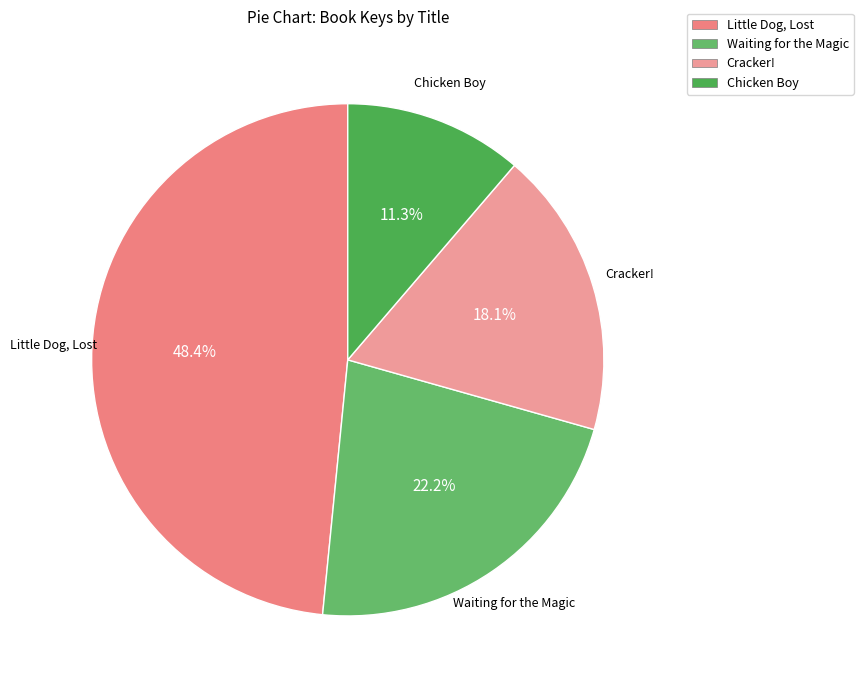

To the nearest percent, what is the difference between the Cracker! and Little Dog, Lost slice percentages?

30%